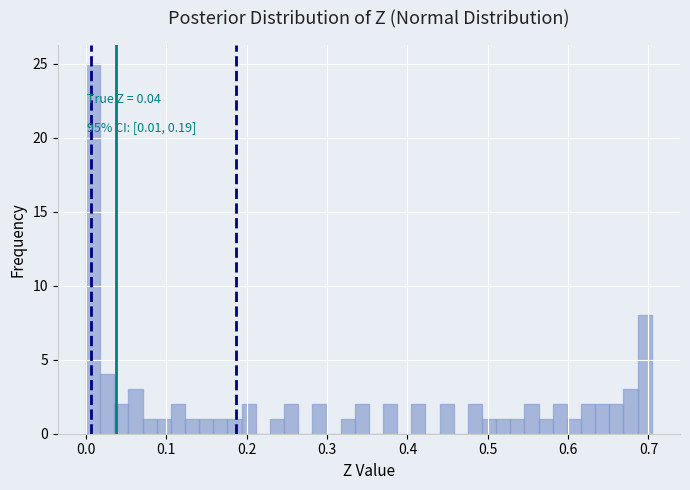

Around what value on the x-axis is the tallest bar? Give the approximate position of its centre, as read against the axis.

0.01